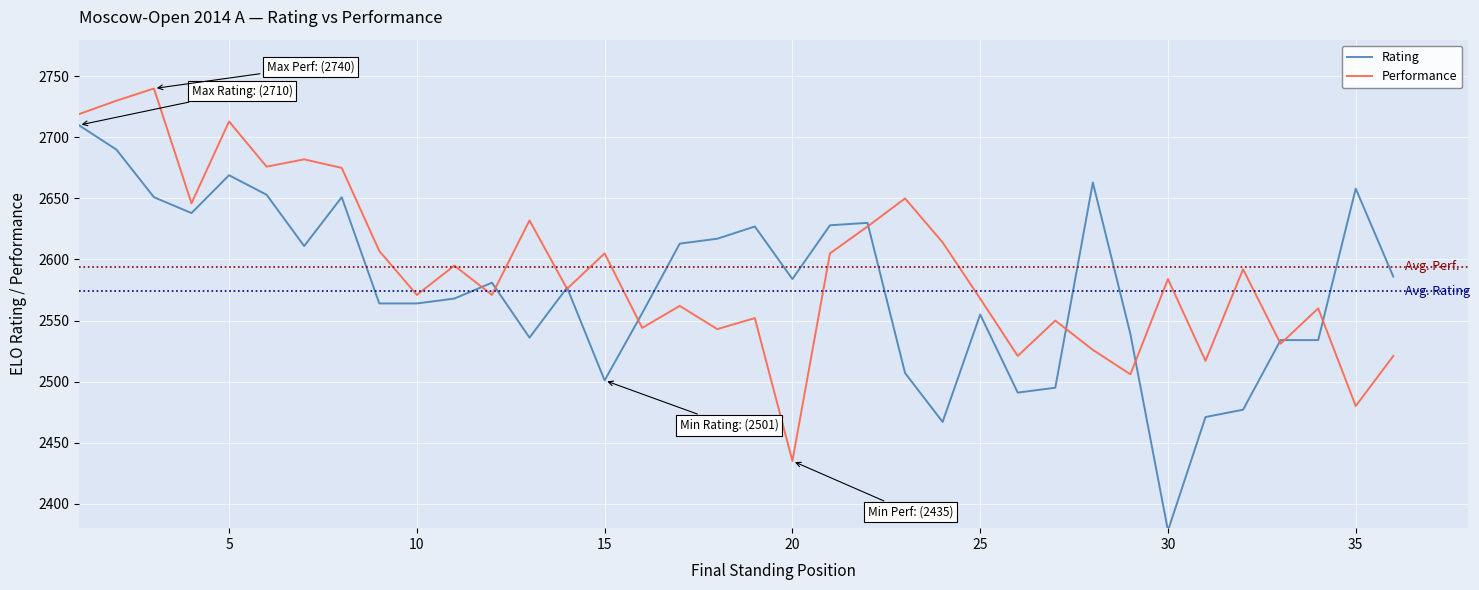

List the series in order of their peak value, highest first.

Performance, Rating